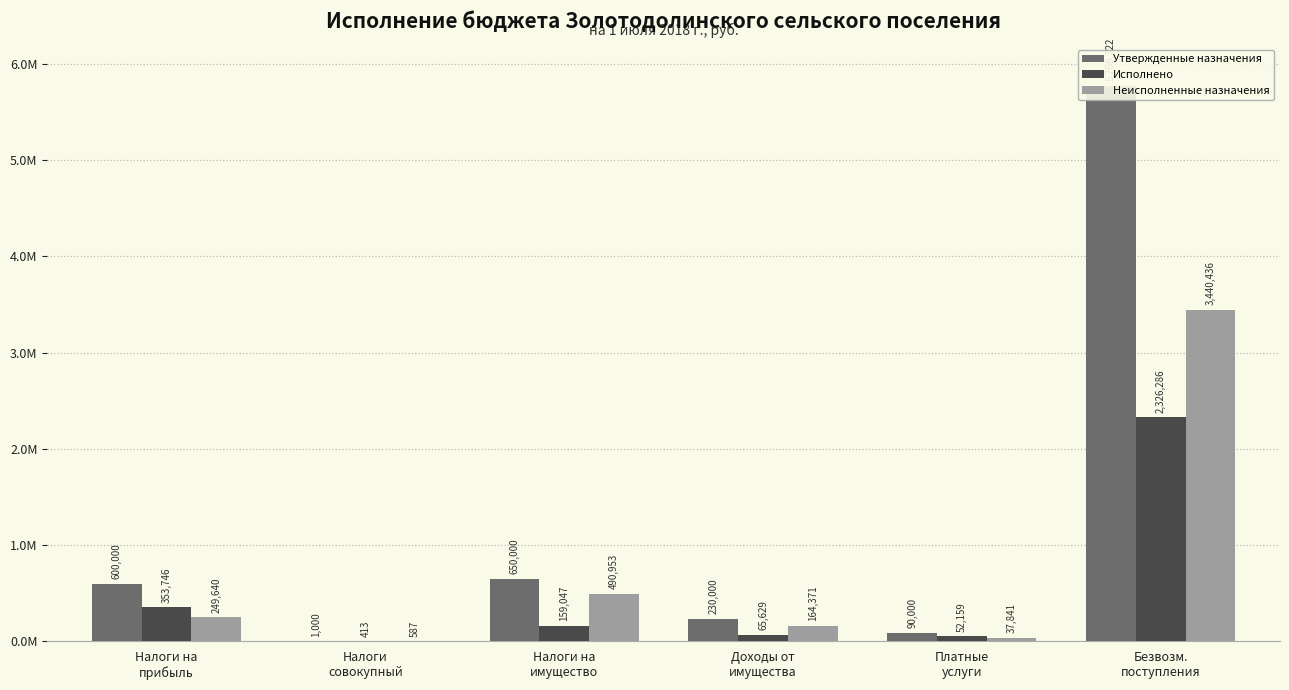

What is the highest value of the Исполнено series?

2326286.0